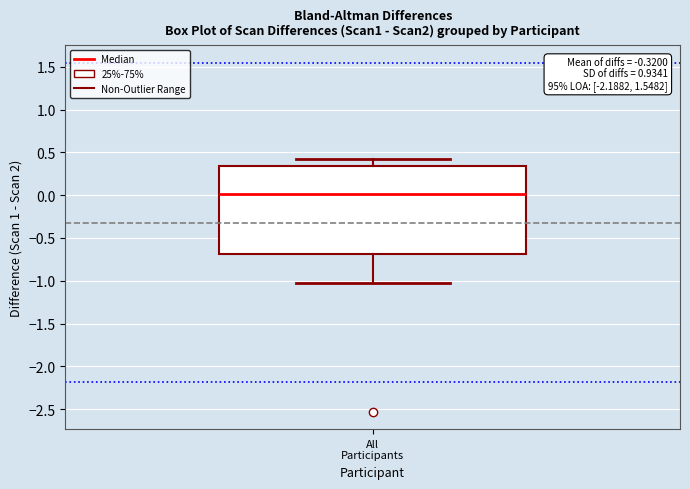

Where does the median line of the box for All Participants sit on the y-axis? The values are not printed on the chart, so give them approximately, as read against the axis.

0.00